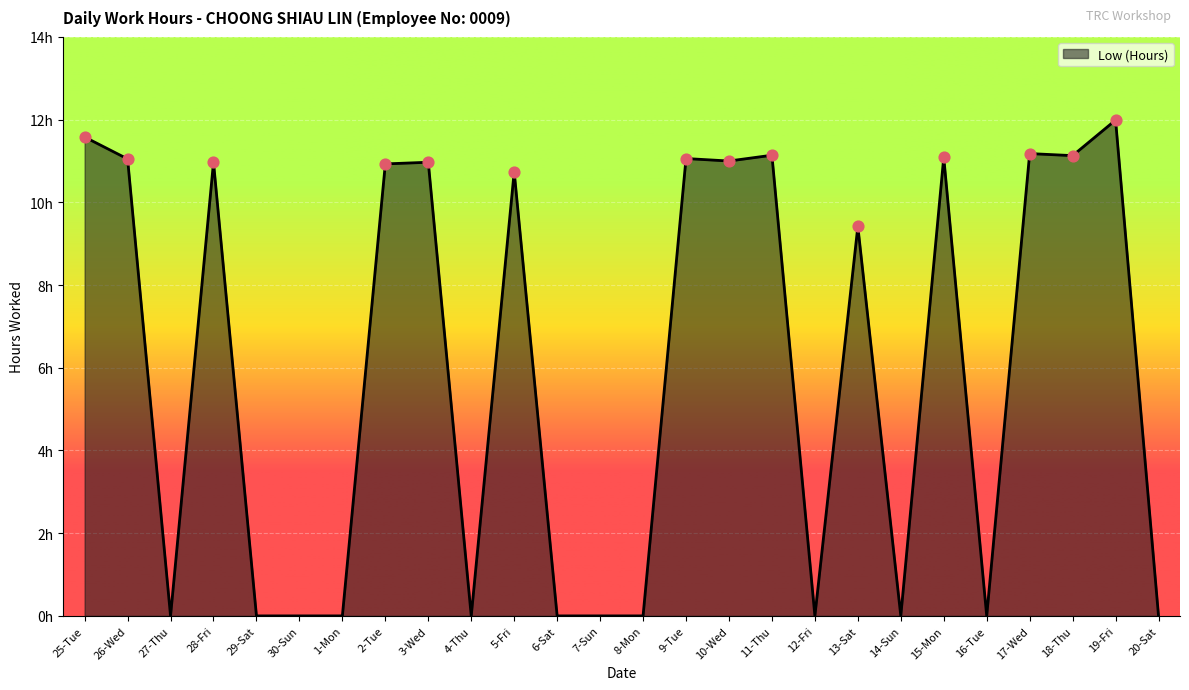

What is the change in value from 25-Tue to 30-Sun?

-11.6